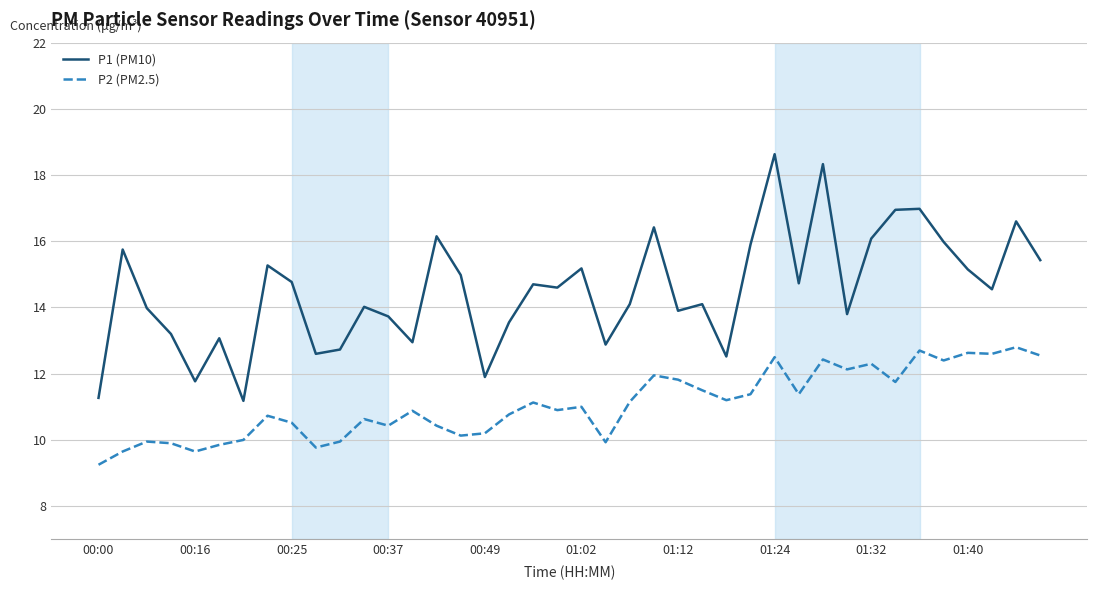

Which series has the largest total across all categories?

P1 (PM10)